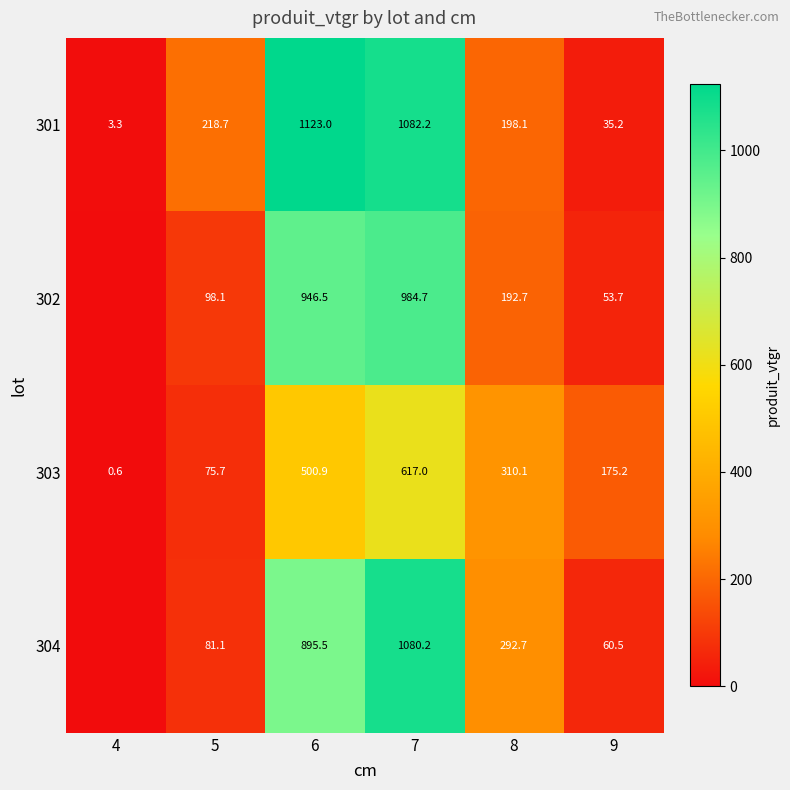

What is the difference between the highest and lowest values at 9?

140.0